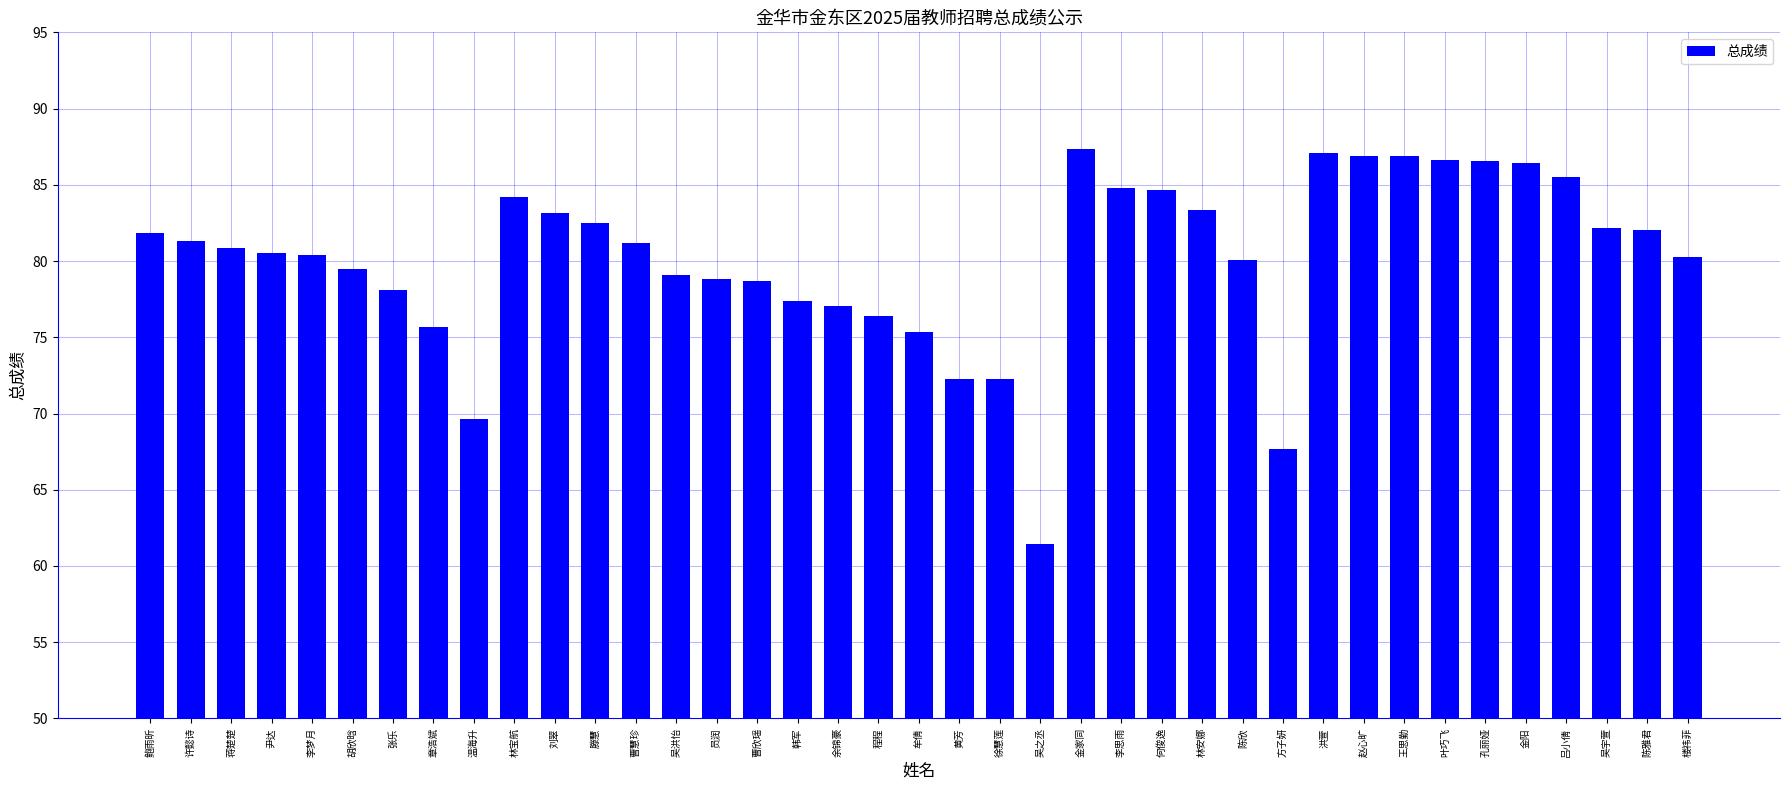

What is the label of the 1st bar from the right?

楼祎菲